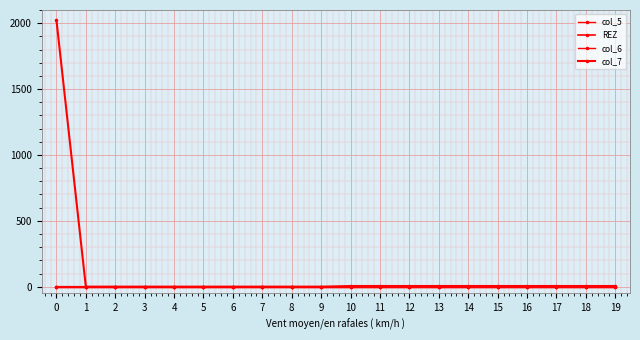

Reading left to right, transcribe all the data shown in this chart.

col_5: 0=0	1=0	2=0	3=0	4=0	5=0	6=0	7=0	8=0	9=0	10=0	11=0	12=0	13=0	14=0	15=0	16=0	17=0	18=0	19=0
REZ: 0=0	1=0	2=0	3=0	4=0	5=0	6=0	7=0	8=0	9=0	10=7	11=7	12=7	13=7	14=7	15=7	16=7	17=7	18=7	19=7
col_6: 0=0	1=0	2=0	3=0	4=0	5=0	6=0	7=0	8=0	9=0	10=0	11=0	12=0	13=0	14=0	15=0	16=0	17=0	18=0	19=0
col_7: 0=2024	1=0	2=0	3=0	4=0	5=0	6=0	7=0	8=0	9=0	10=0	11=0	12=0	13=0	14=0	15=0	16=0	17=0	18=0	19=0